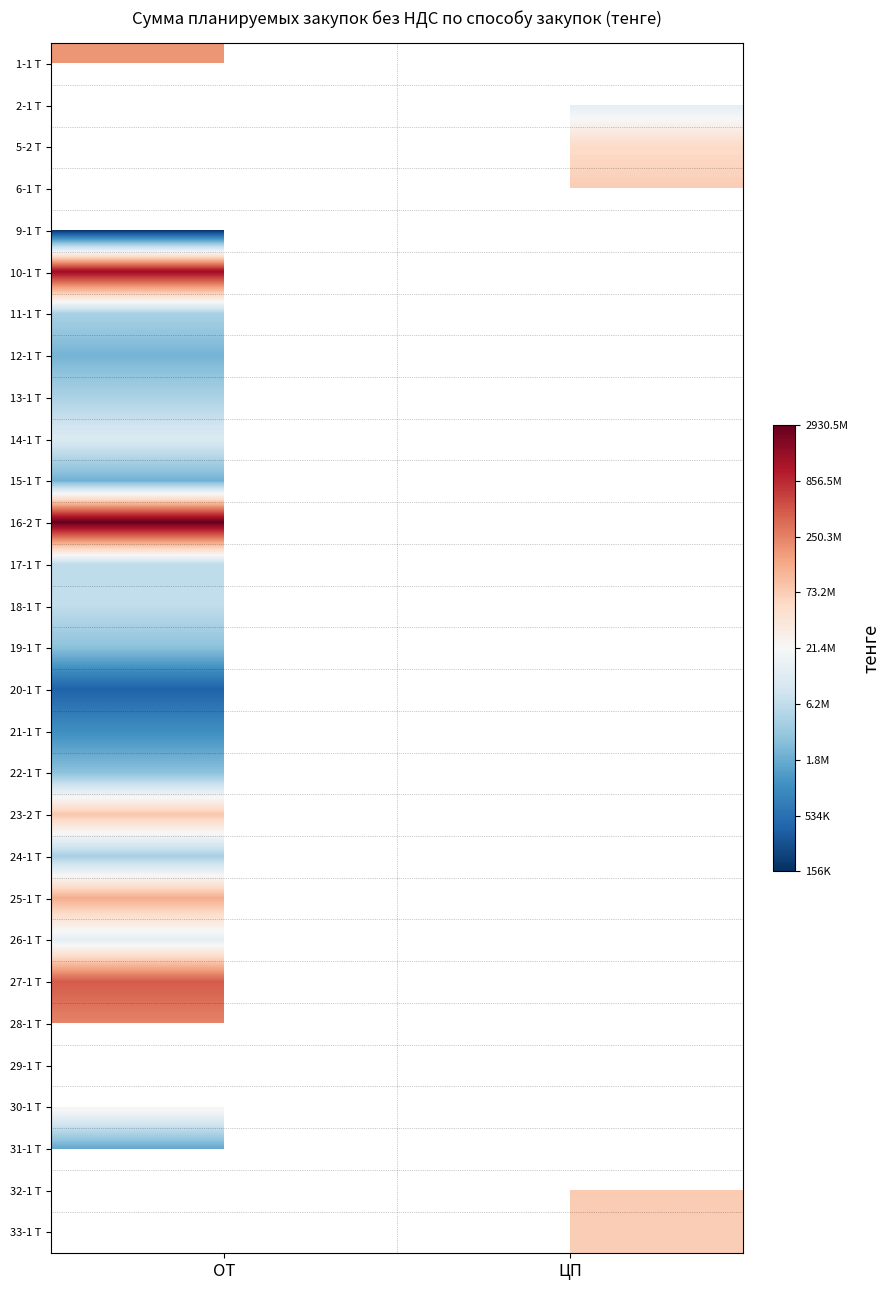

Rank the series at ОТ from highest to lowest value.

2-1 Т, 5-2 Т, 6-1 Т, 16-2 Т, 10-1 Т, 27-1 Т, 28-1 Т, 1-1 Т, 25-1 Т, 23-2 Т, 29-1 Т, 30-1 Т, 14-1 Т, 18-1 Т, 17-1 Т, 13-1 Т, 11-1 Т, 24-1 Т, 22-1 Т, 19-1 Т, 12-1 Т, 15-1 Т, 31-1 Т, 21-1 Т, 20-1 Т, 9-1 Т, 32-1 Т, 33-1 Т, 26-1 Т